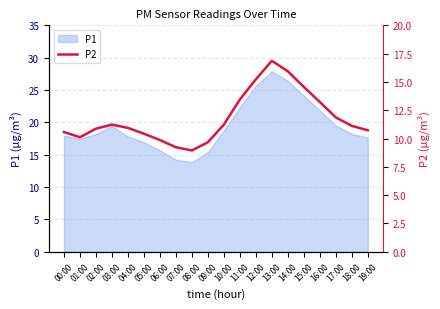

What is the minimum value shown in the chart?

8.9